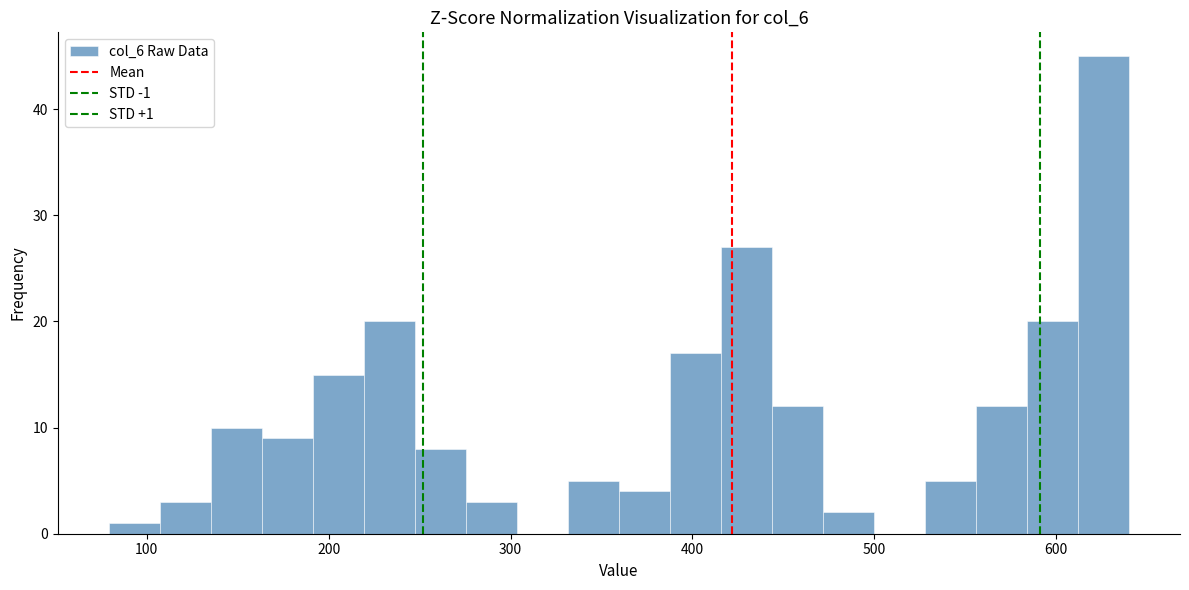

Around what value on the x-axis is the tallest bar? Give the approximate position of its centre, as read against the axis.

630